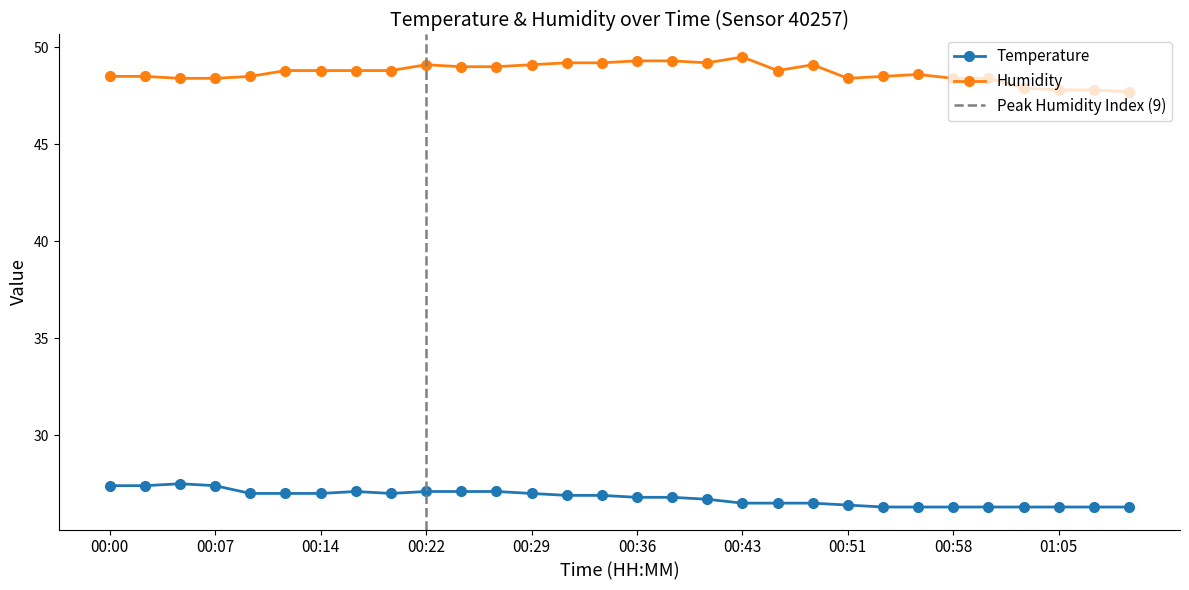

What is the difference between the Temperature values at 00:29 and 00:31?

0.1